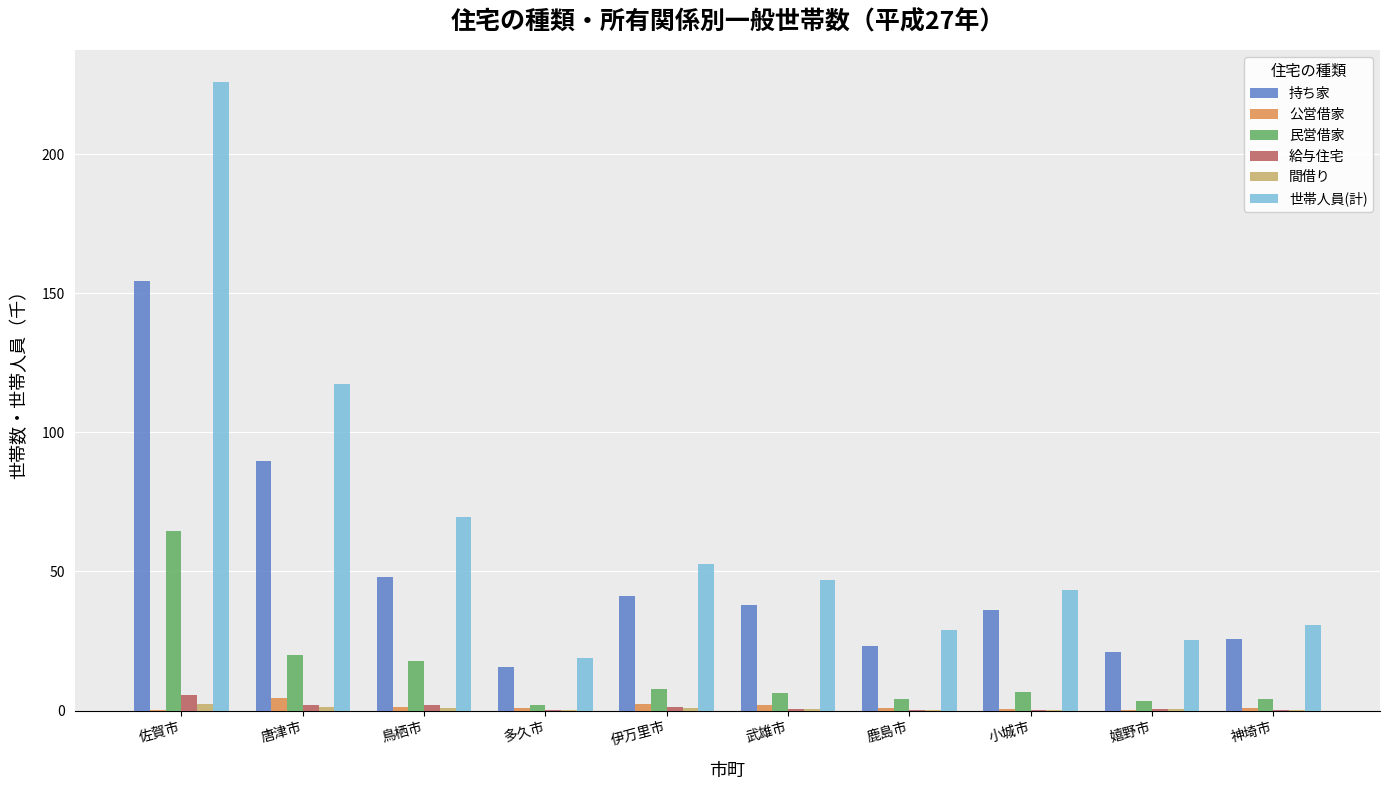

Is it true that 世帯人員(計) equals 28.9 at 鹿島市?

True